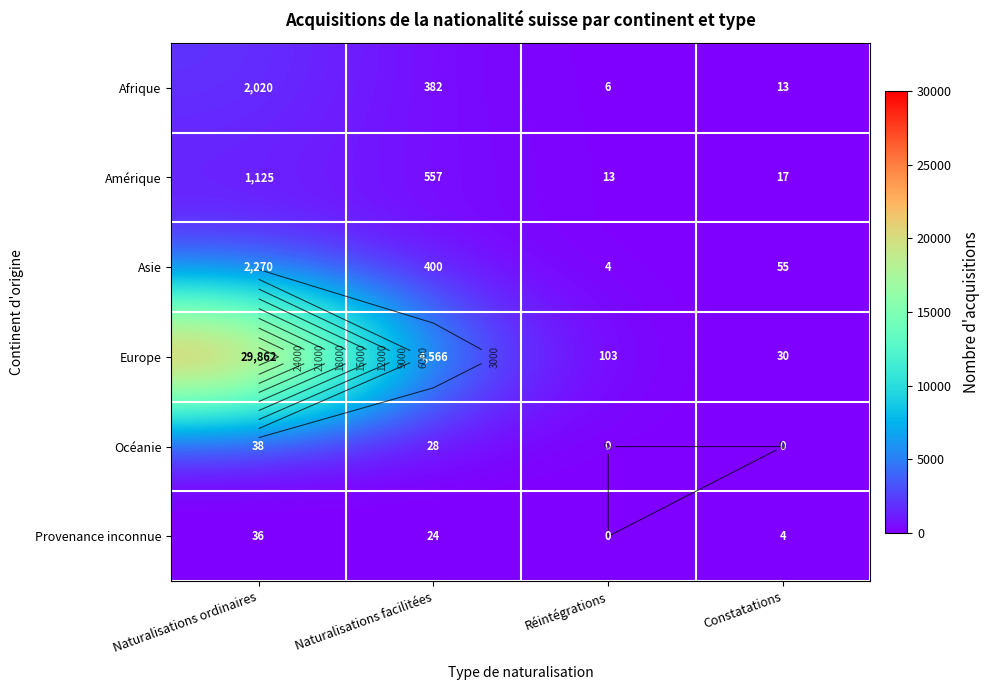

Between Constatations and Réintégrations, which is larger?

Constatations